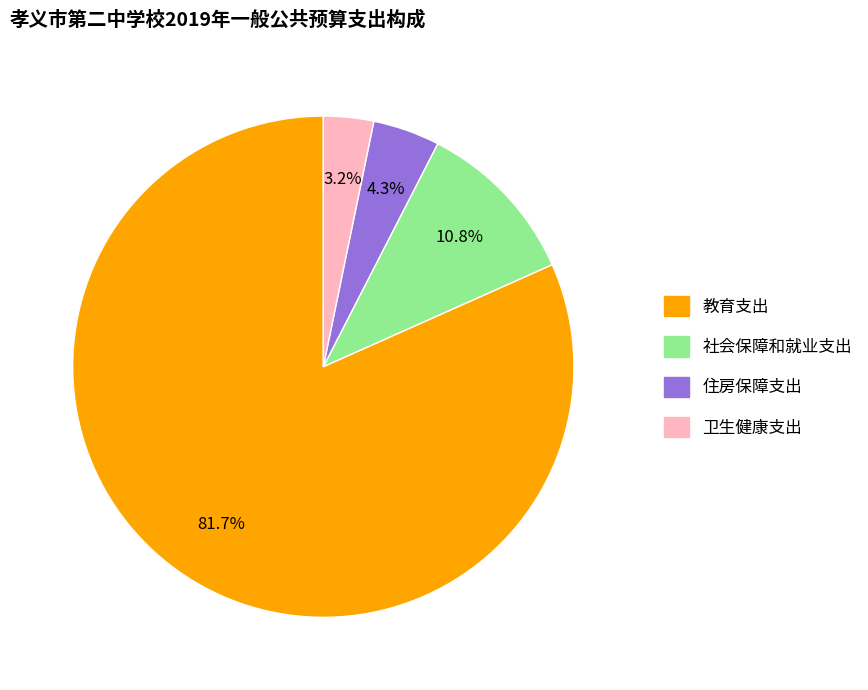

Approximately how many times larger is the value at 住房保障支出 compared to 教育支出?

0.1